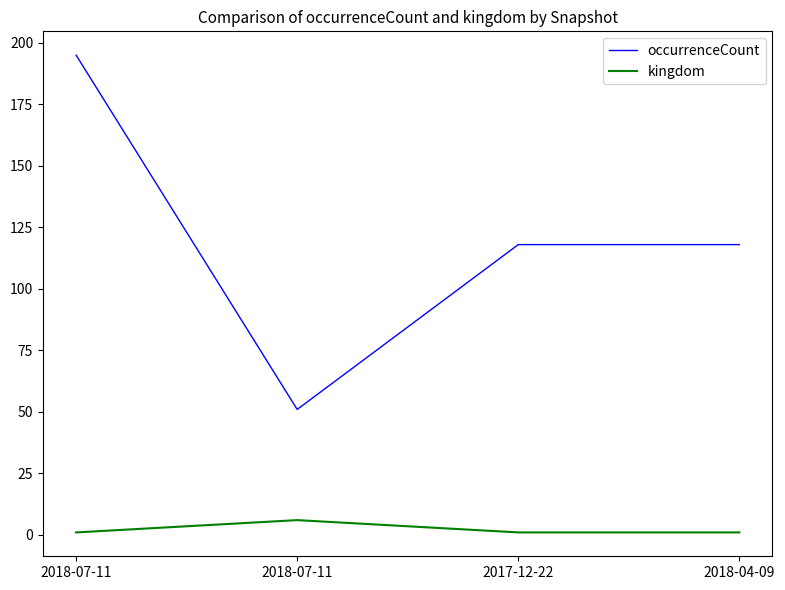

What are all the series names shown in the legend?

occurrenceCount, kingdom